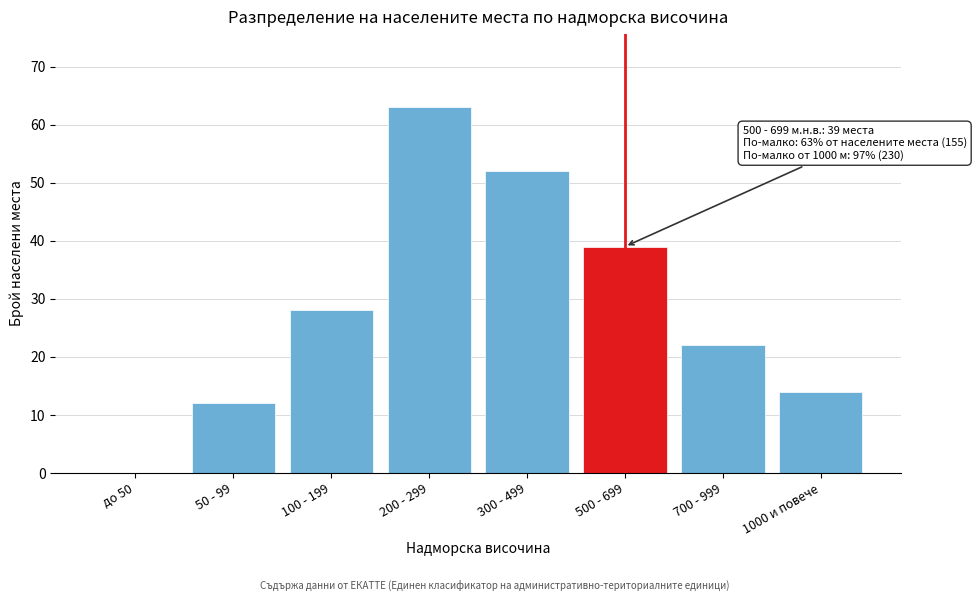

Reading right to left, extract all data points from this chart.

1000 и повече=14	700 - 999=22	500 - 699=39	300 - 499=52	200 - 299=63	100 - 199=28	50 - 99=12	до 50=0